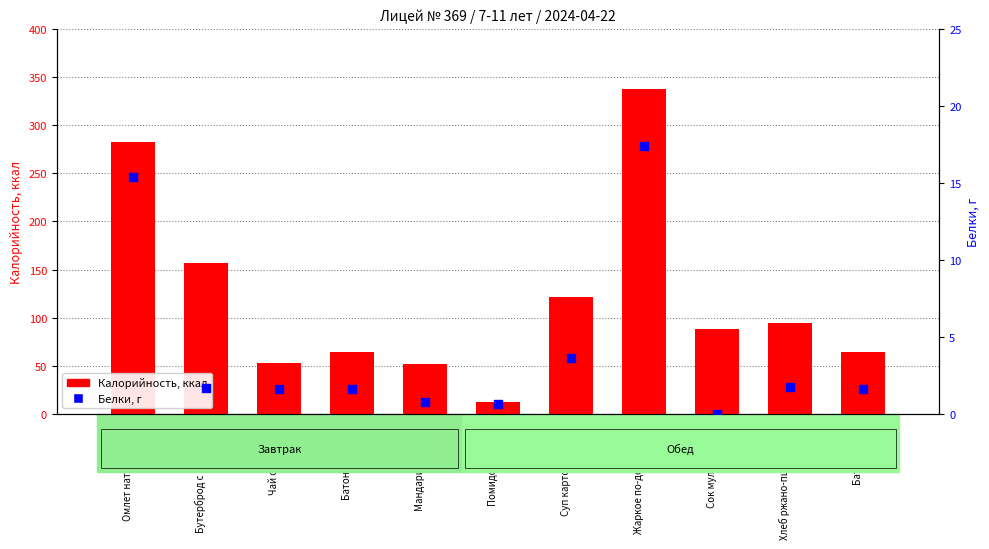

Which series contains the lowest Y value?

Белки